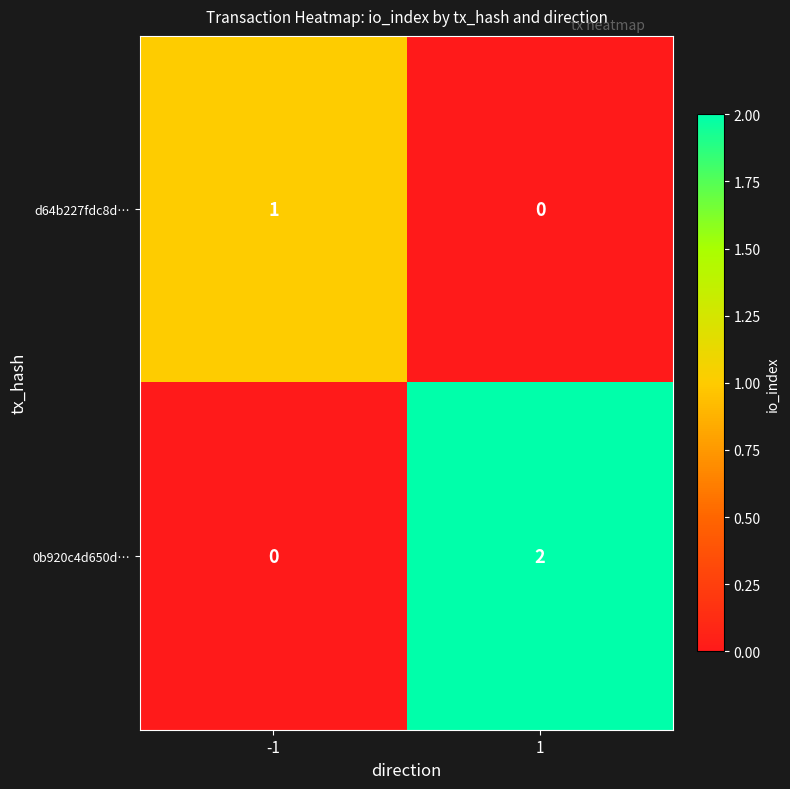

At -1, list the series in order from smallest to largest.

0b920c4d650d…, d64b227fdc8d…